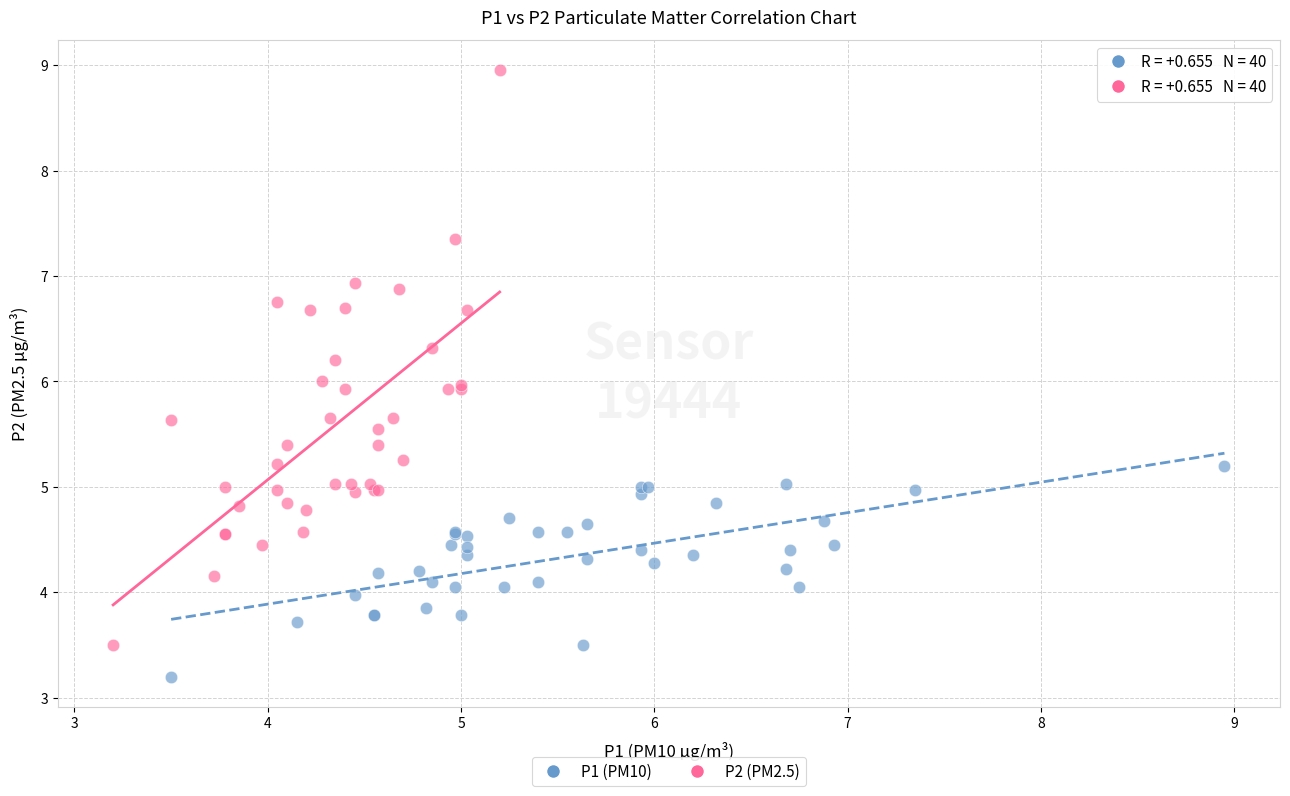

Which series contains the highest Y value?

P2 (PM2.5)